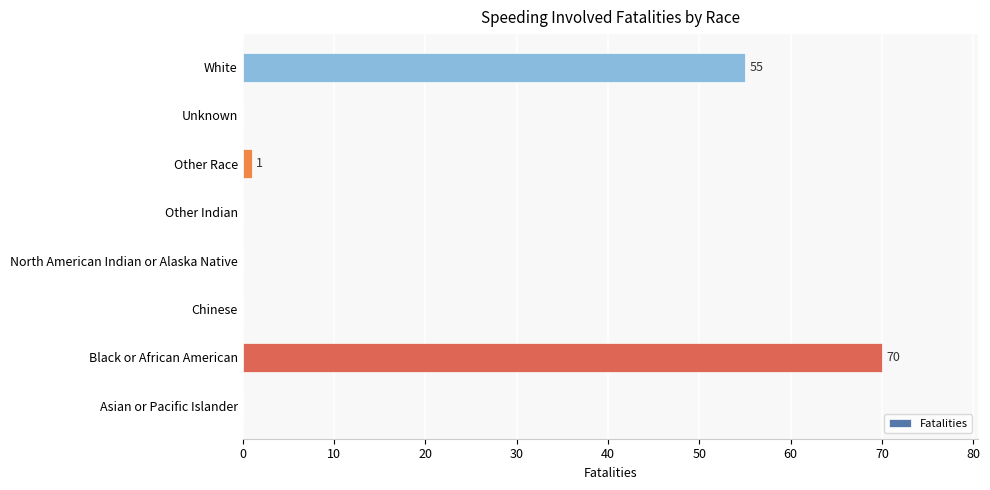

Is it true that the value at Unknown is 0?

True